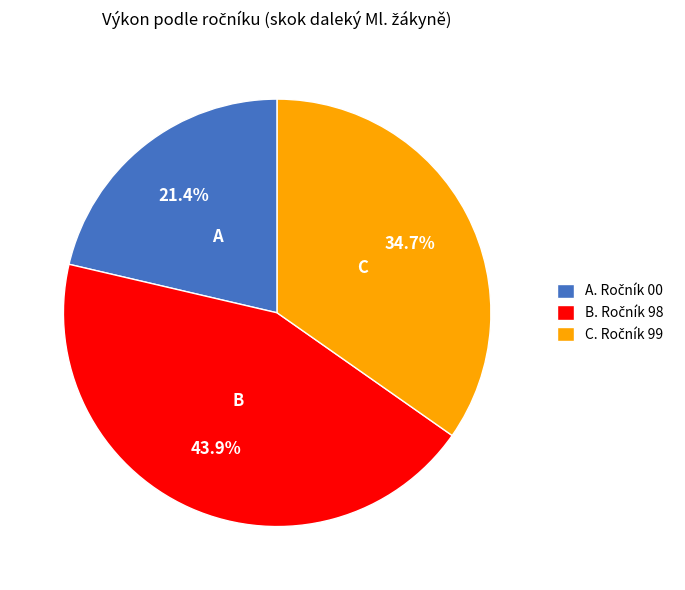

Count the number of slices in the pie.

3